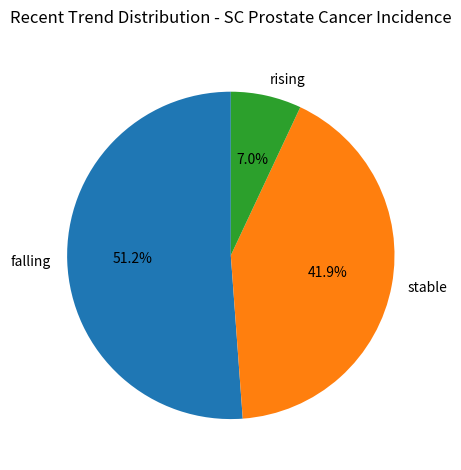

What is the ratio of the value at falling to the value at stable?

1.2